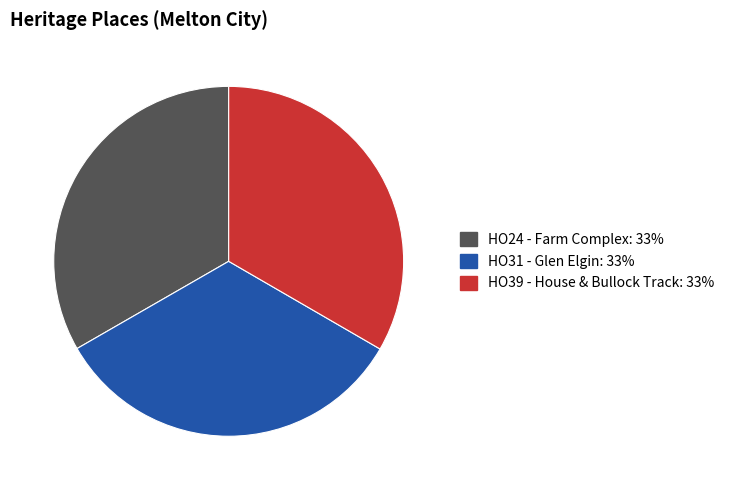

Does HO39 - House & Bullock Track account for over 50% of the chart?

No